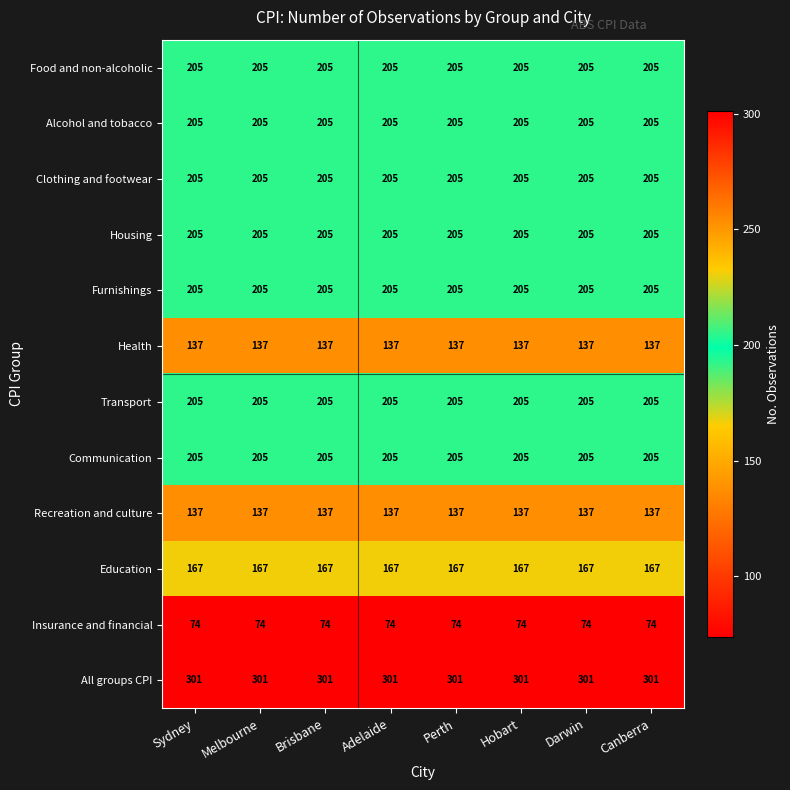

What value does the Education series have at Perth?

167